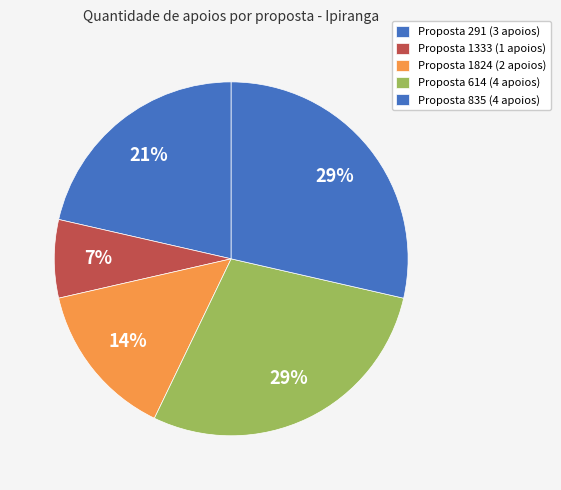

Count the number of slices in the pie.

5